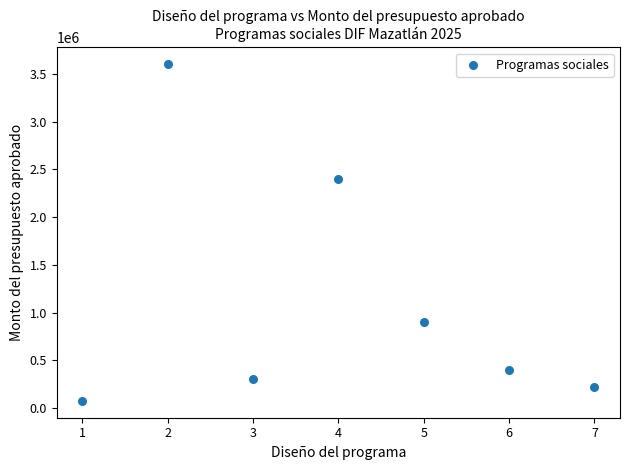

What Y value in the scatter plot is closest to 1838000?

2400000